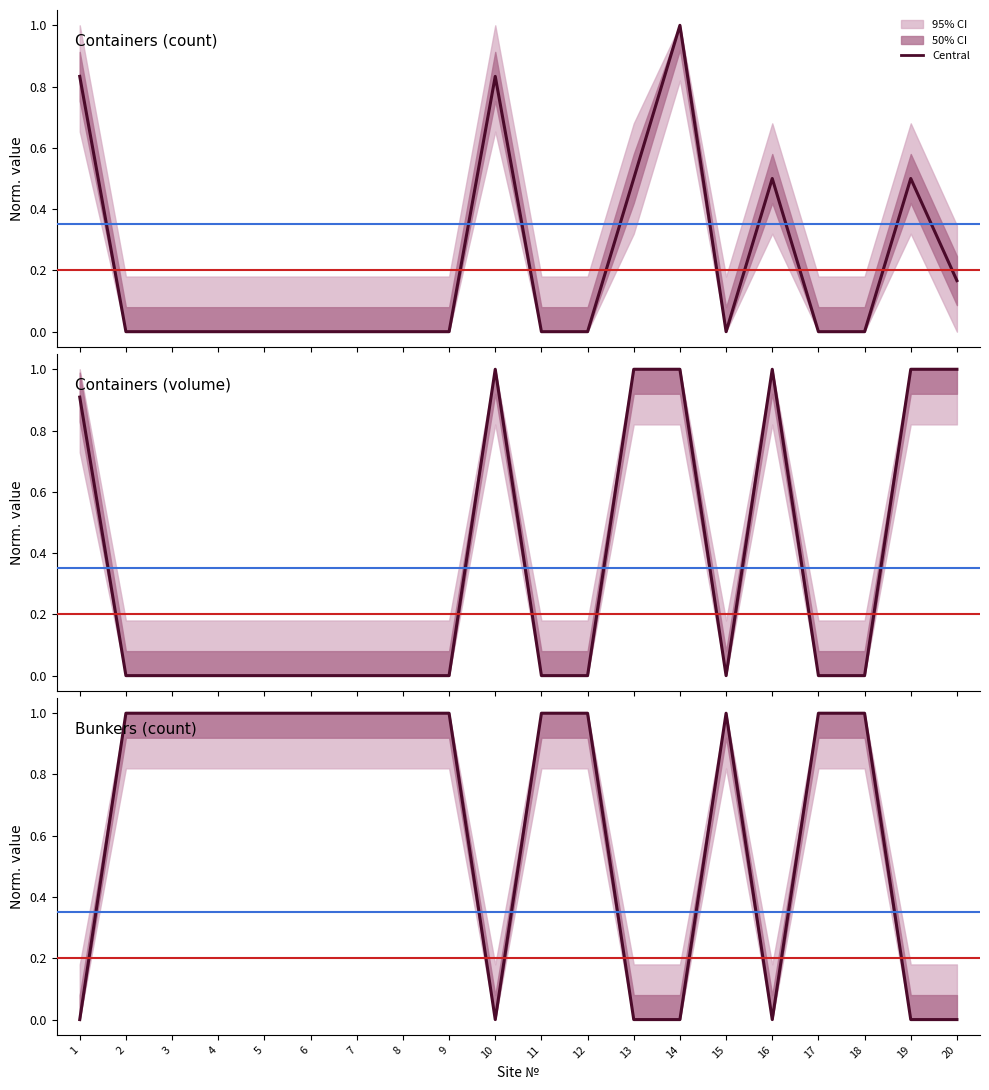

At which label does Containers (count) reach its minimum?

2